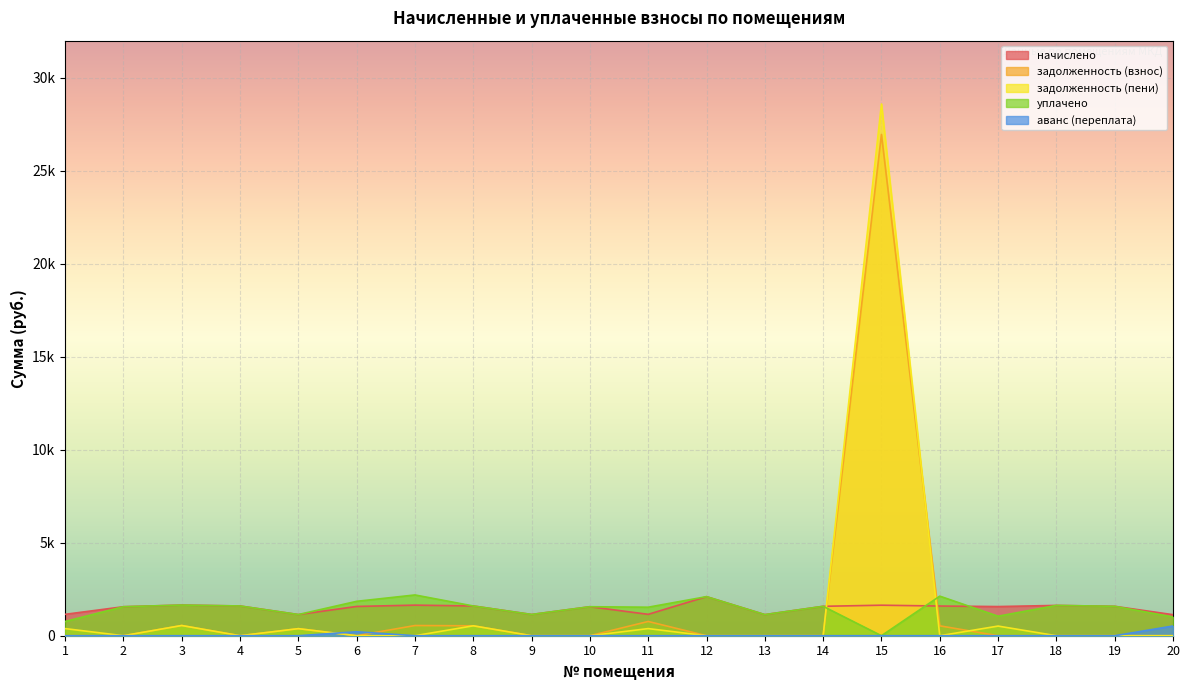

Is it true that аванс (переплата) equals 0.0 at 12?

True